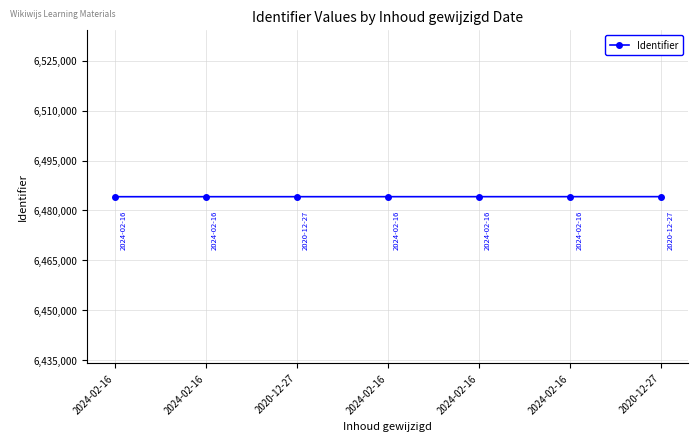

How many data points does each series have?

7